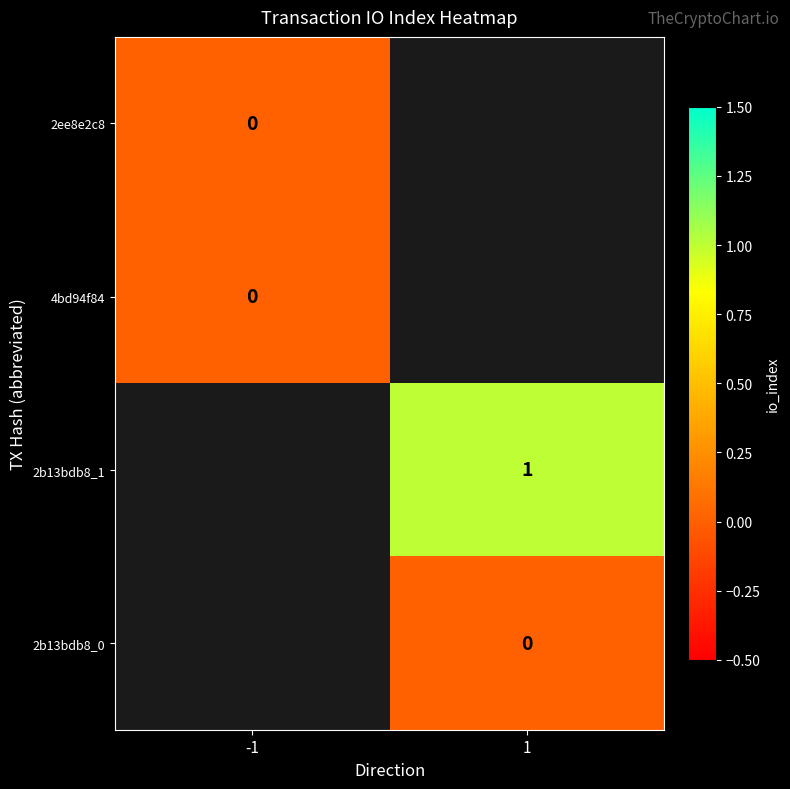

True or false: 2b13bdb8_1 has a value of 1 at 1.

True